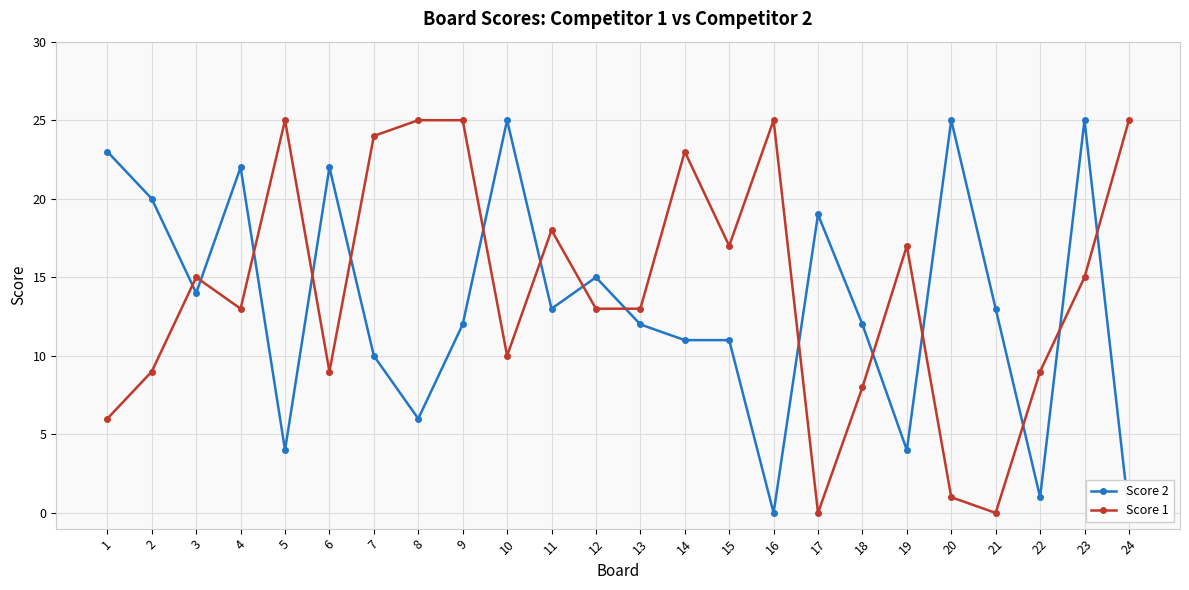

Which category has the lowest value across all series?

16